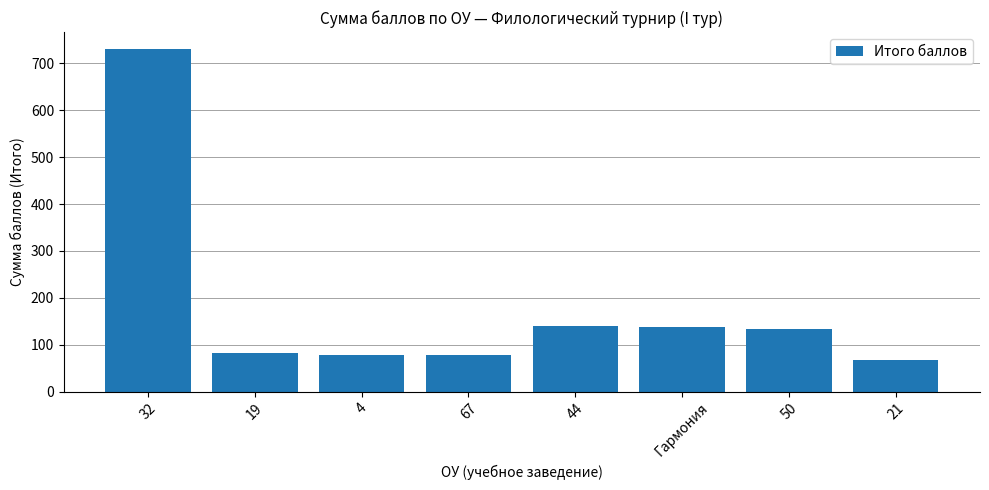

What position from the left is 32?

1